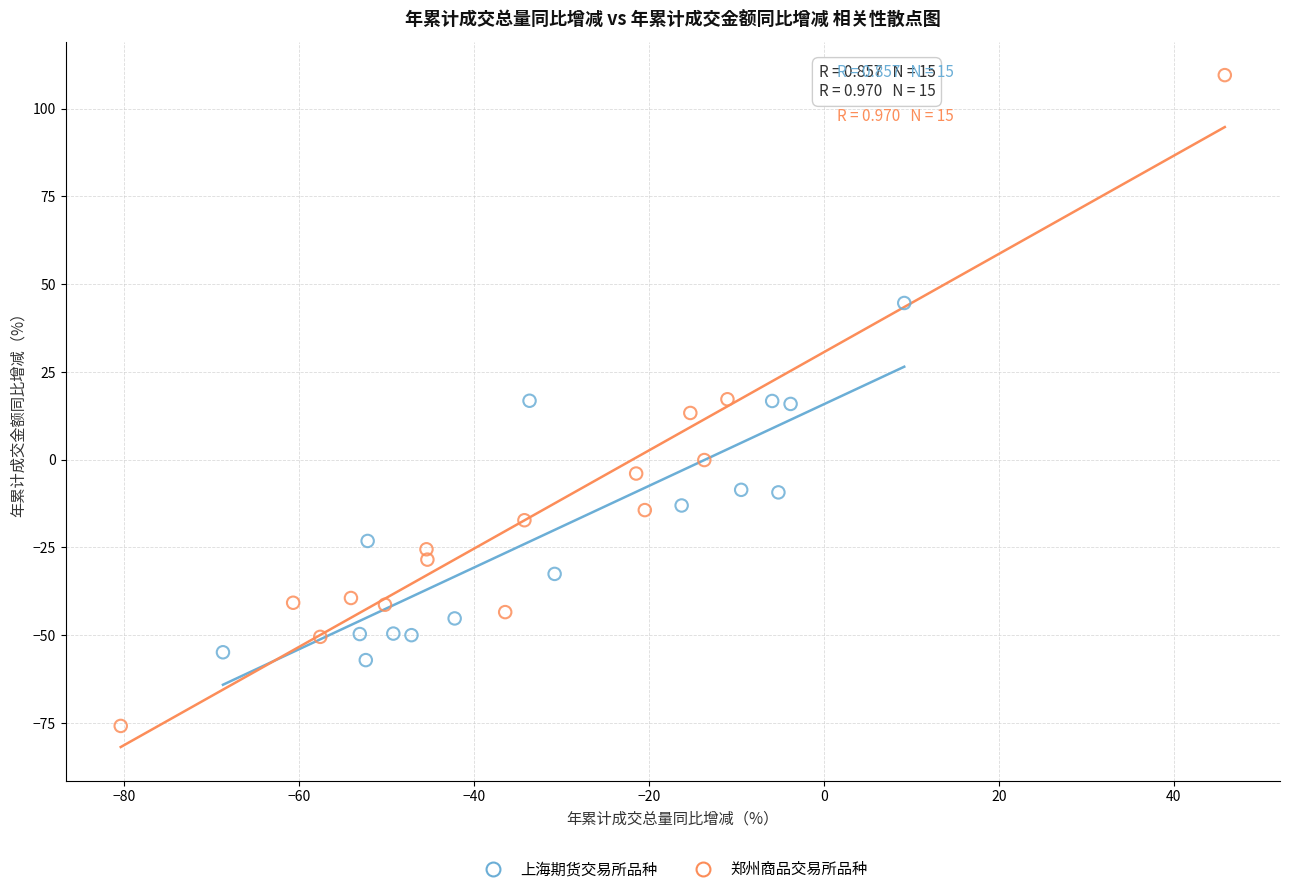

Which series has the widest spread of Y values?

郑州商品交易所品种